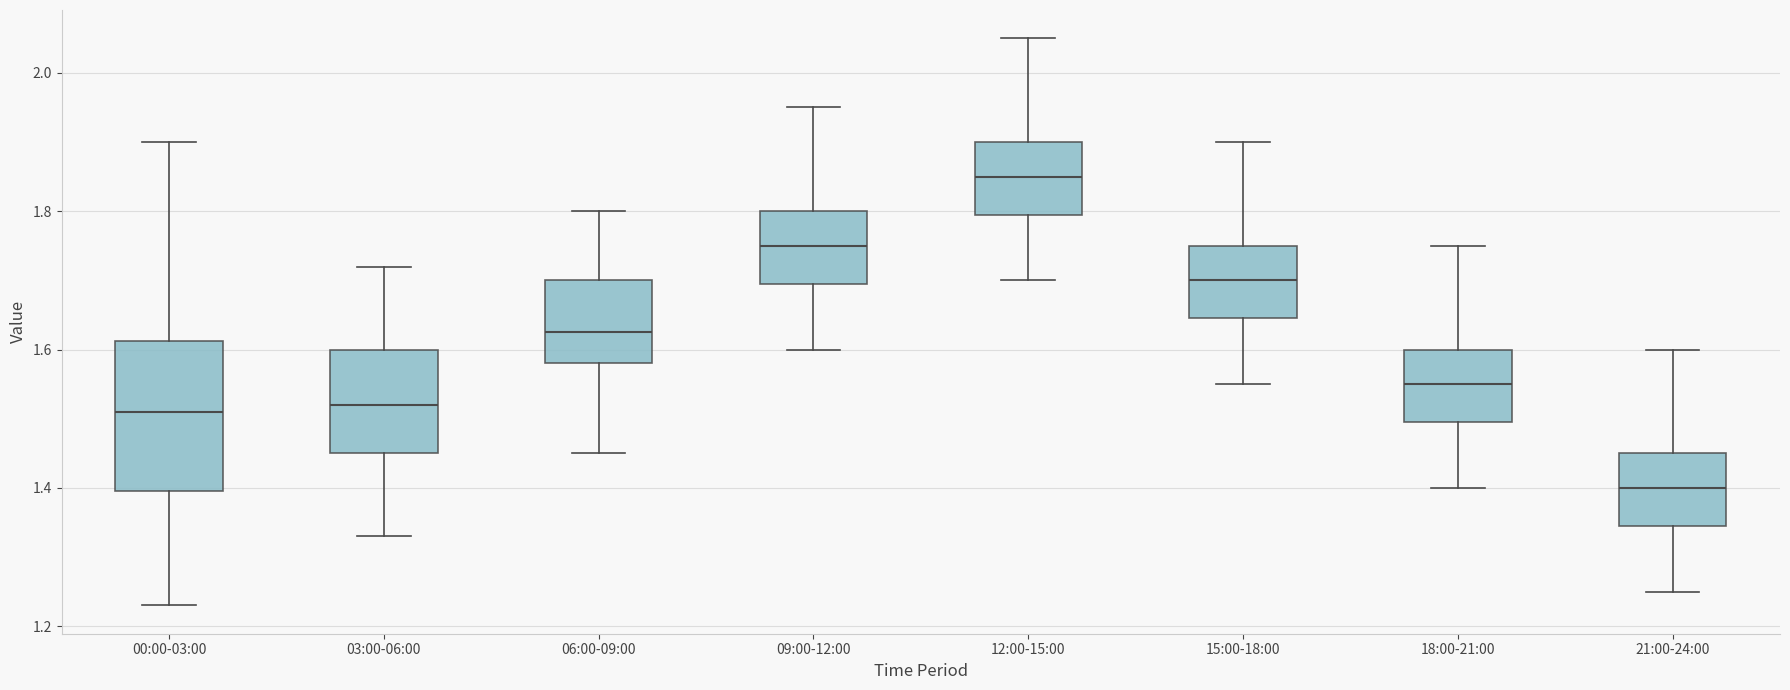

Reading left to right, read every box against the y-axis: the position of its median line, the range the box covers, and the ends of its whiskers. The values are not printed on the chart, so give them approximately, as read against the axis.

00:00-03:00: median 1.52, box 1.40 to 1.62, whiskers 1.24 to 1.90
03:00-06:00: median 1.52, box 1.46 to 1.60, whiskers 1.34 to 1.72
06:00-09:00: median 1.62, box 1.58 to 1.70, whiskers 1.46 to 1.80
09:00-12:00: median 1.76, box 1.70 to 1.80, whiskers 1.60 to 1.96
12:00-15:00: median 1.86, box 1.80 to 1.90, whiskers 1.70 to 2.06
15:00-18:00: median 1.70, box 1.64 to 1.76, whiskers 1.56 to 1.90
18:00-21:00: median 1.56, box 1.50 to 1.60, whiskers 1.40 to 1.76
21:00-24:00: median 1.40, box 1.34 to 1.46, whiskers 1.26 to 1.60